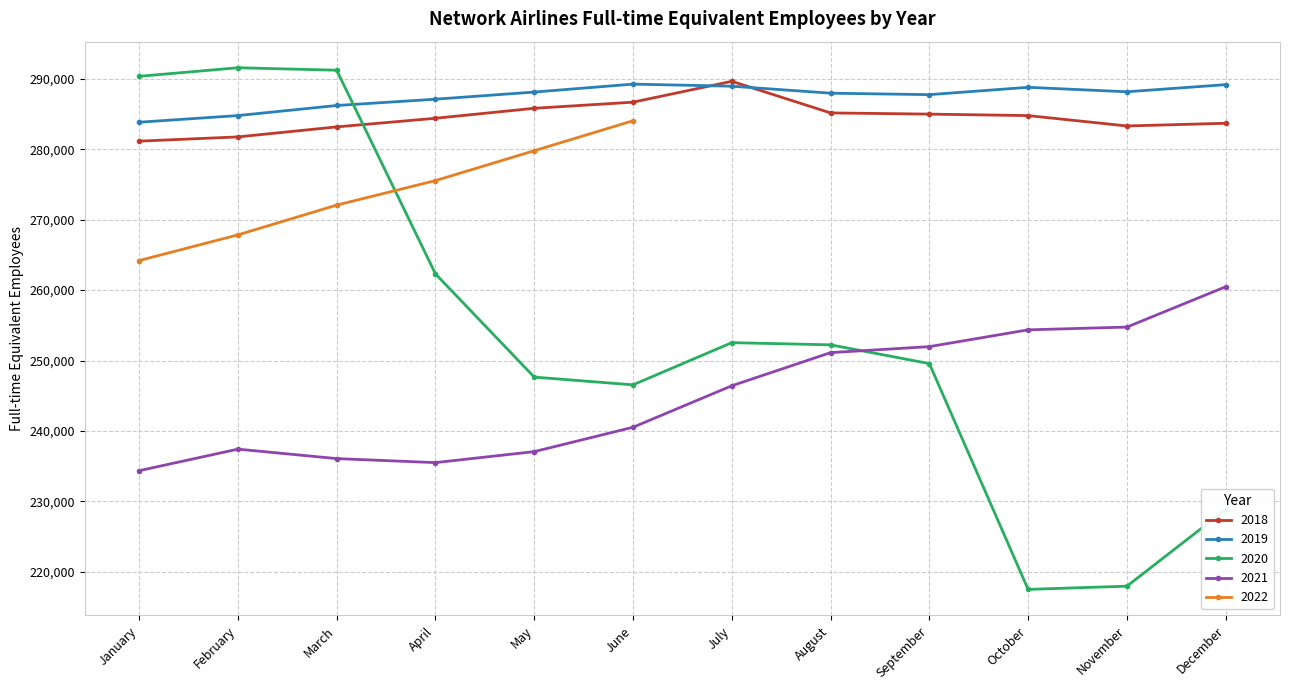

How many data points in 2020 are above 252230?

5